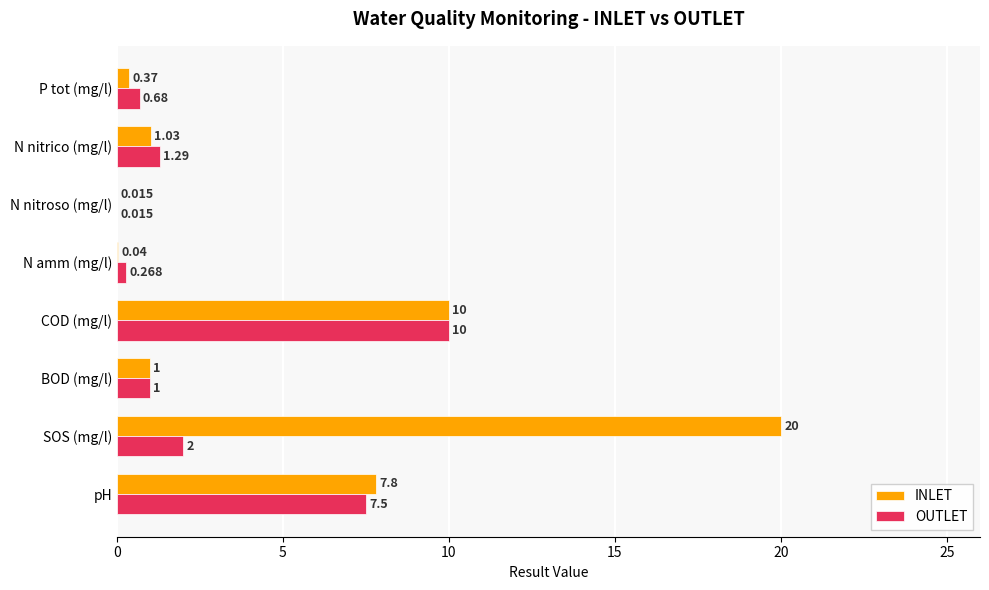

At which category is the sum across all series the highest?

SOS (mg/l)